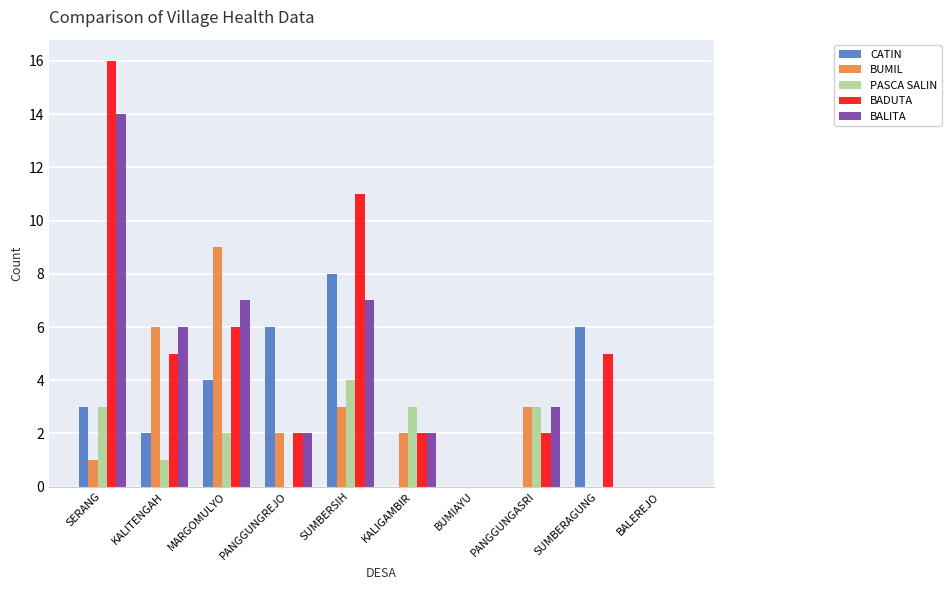

True or false: CATIN has a value of 2 at SUMBERAGUNG.

False